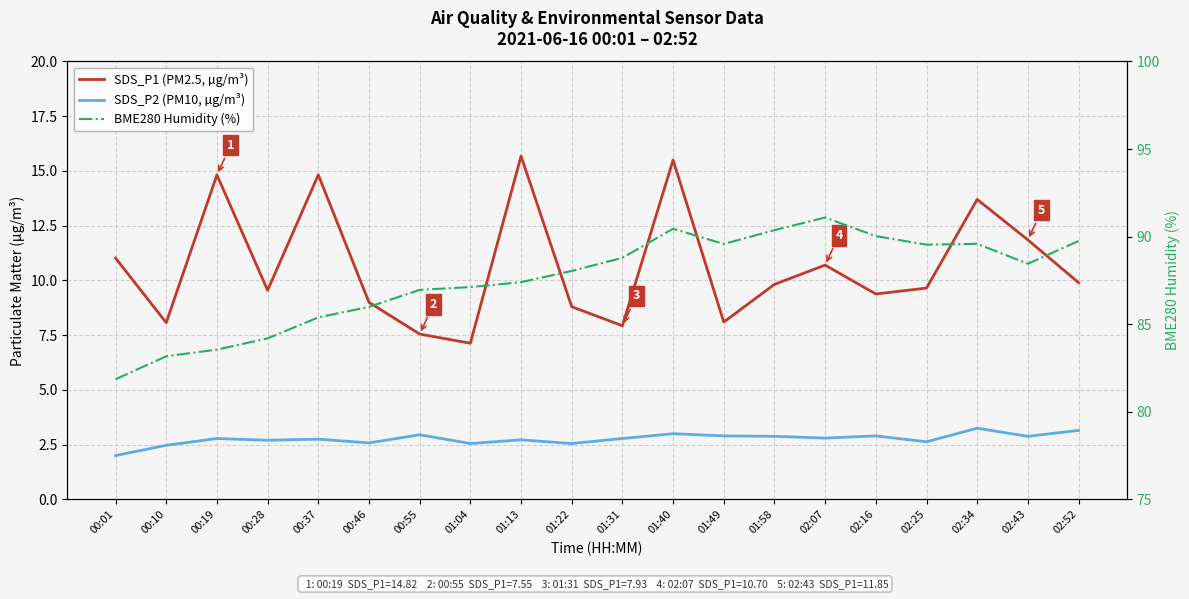

What are all the series names shown in the legend?

SDS_P1 (PM2.5, µg/m³), SDS_P2 (PM10, µg/m³), BME280 Humidity (%)